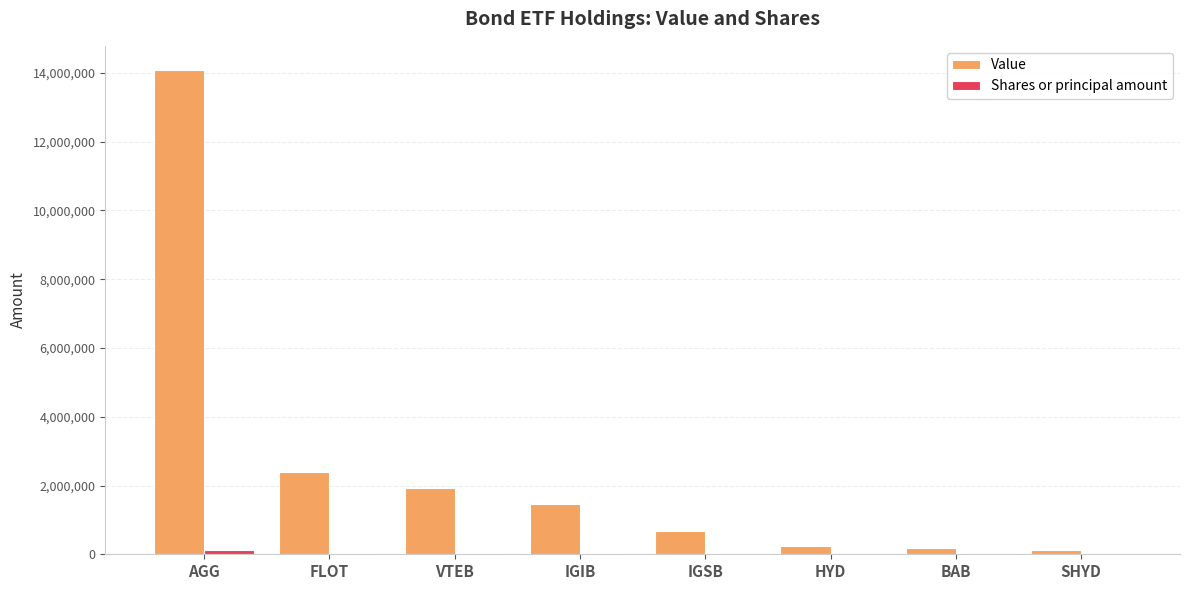

True or false: Value has a value of 430421 at VTEB.

False